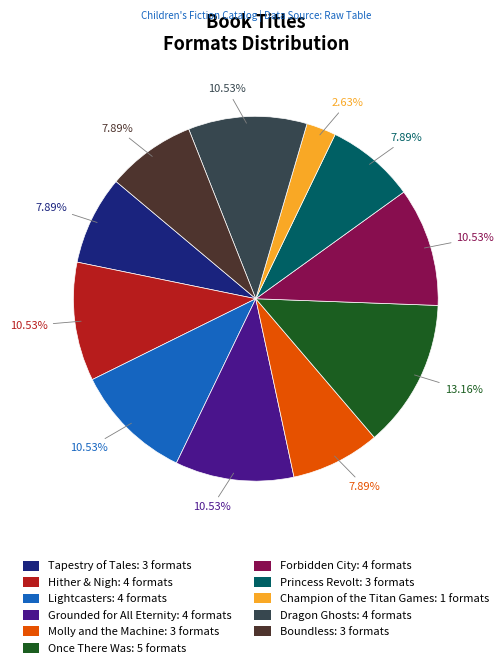

Which category has the smallest portion of the pie?

Champion of the Titan Games